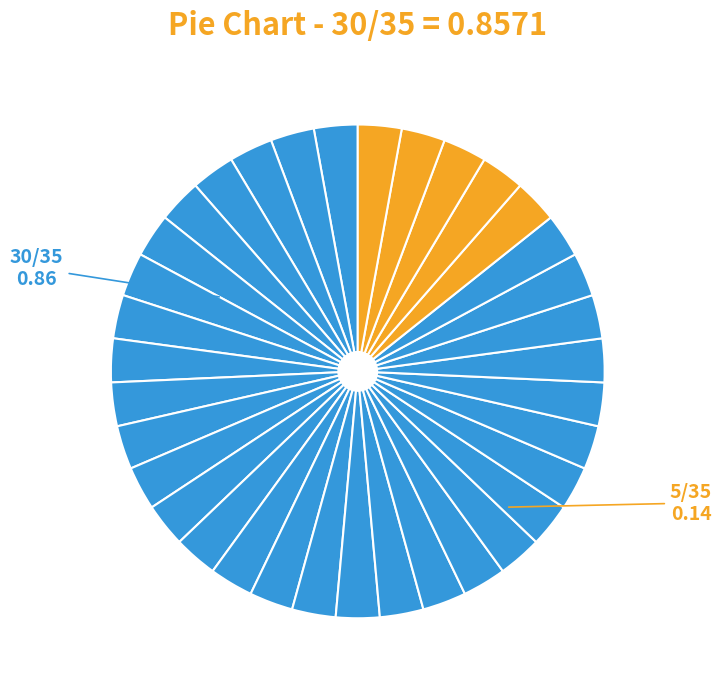

How many segments does this pie chart have?

35